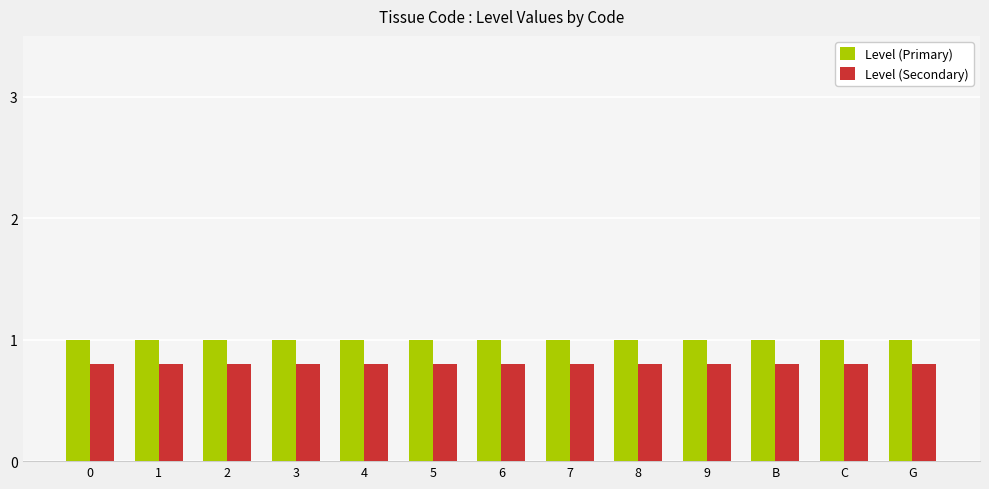

Is the value of Level (Secondary) at 8 greater than the value of Level (Primary) at 2?

No